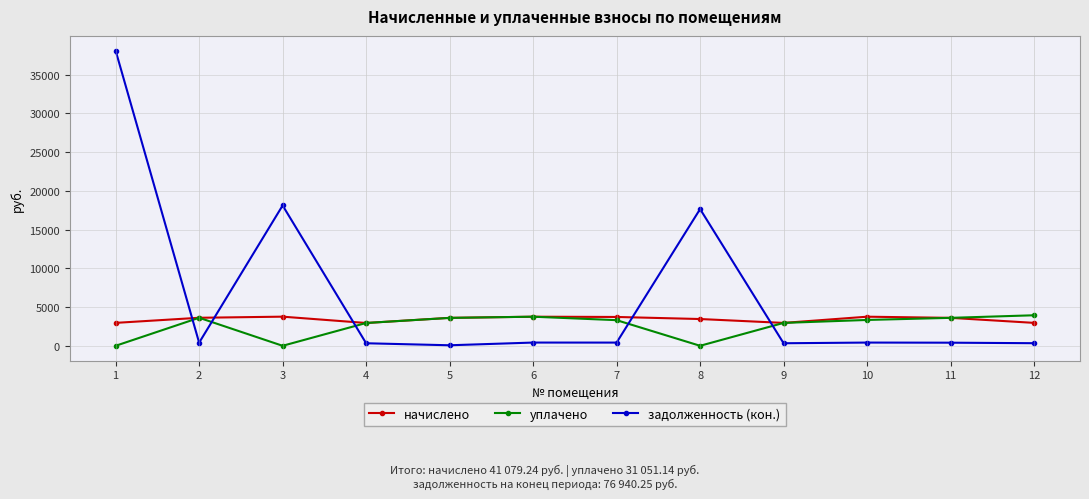

At which category does уплачено reach its first local valley?

3